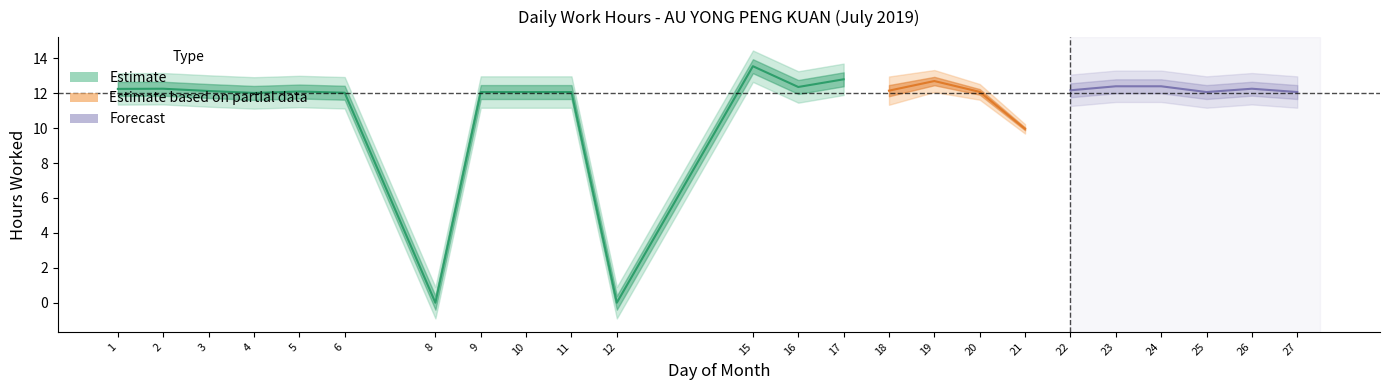

Where is the data nearest to the value 6?

21